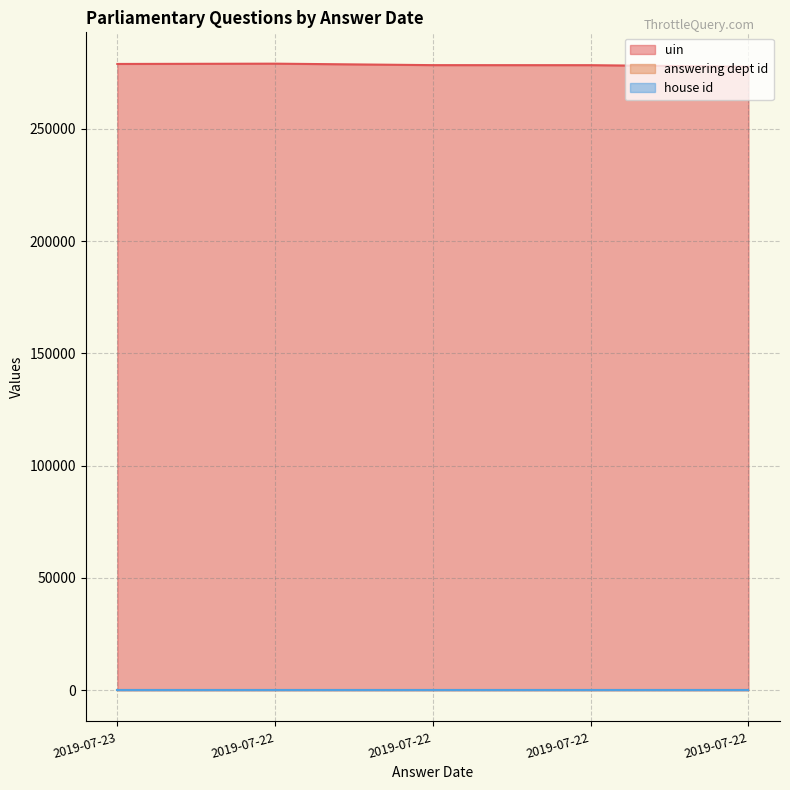

True or false: answering dept id has a value of 21 at 2019-07-22.

True